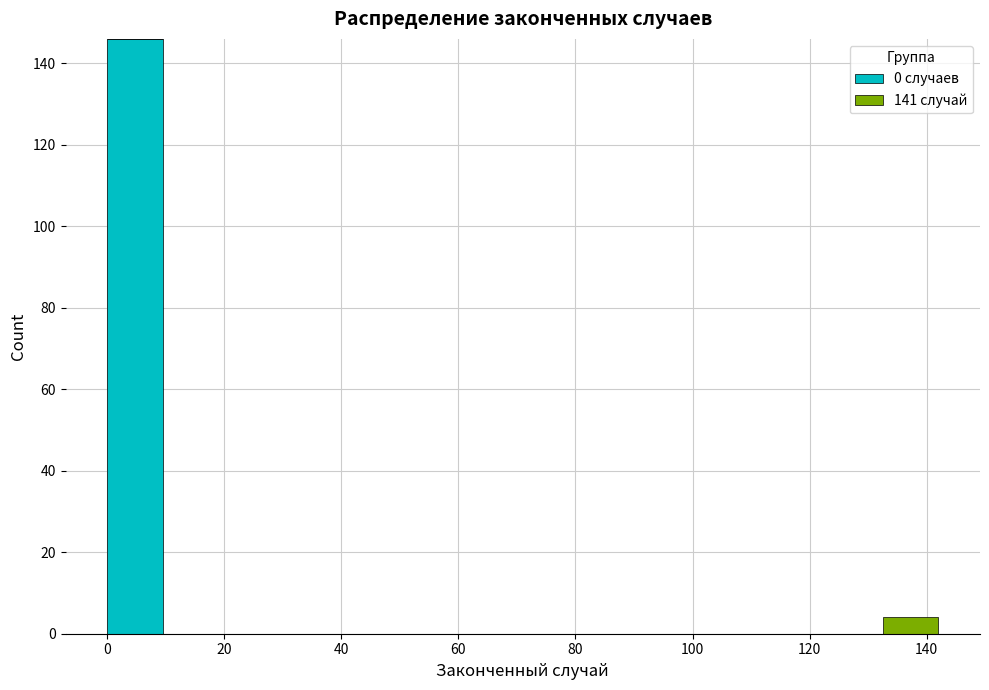

What is the total height of the stacked bar covering 0 to 10 on the x-axis? Neither the bar edges nor the heights are printed on the chart, so give them approximately, as read against the axes.

146